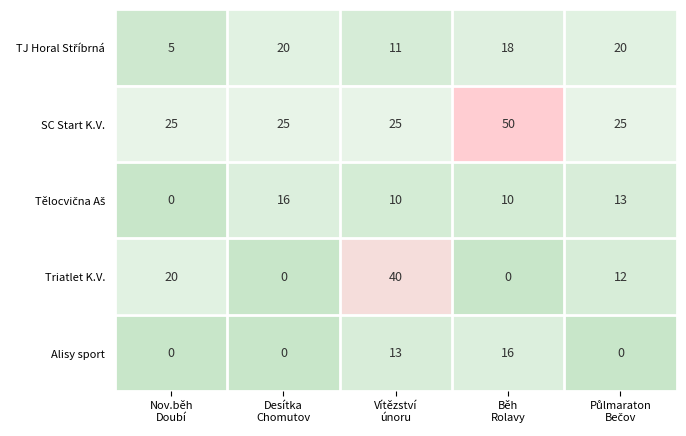

What is the greatest value displayed?

50